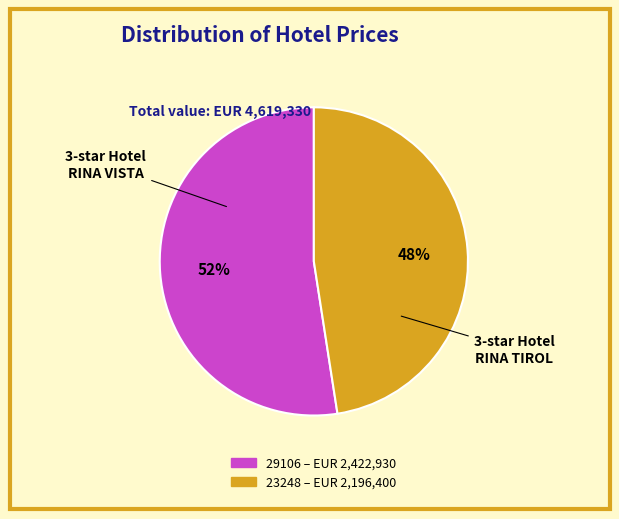

Does 29106 account for over 50% of the chart?

Yes